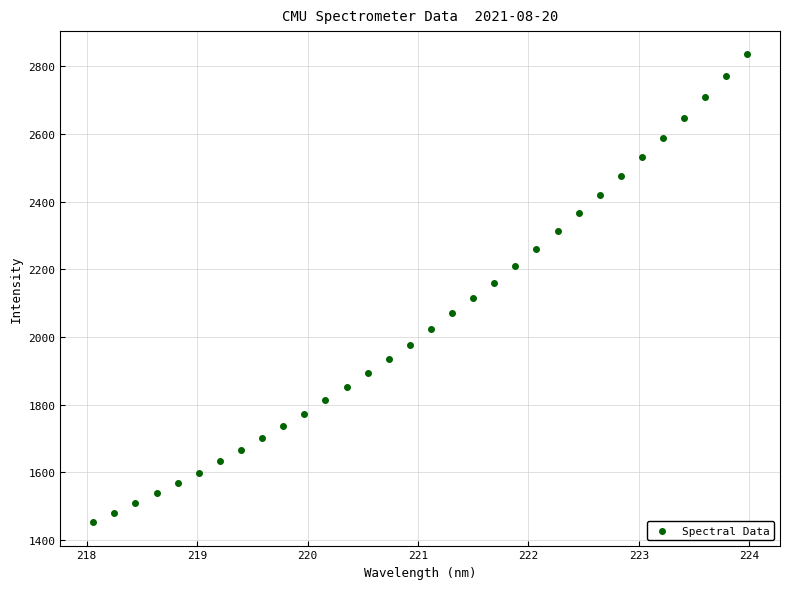

What is the range of X values (max minus min)?

5.9